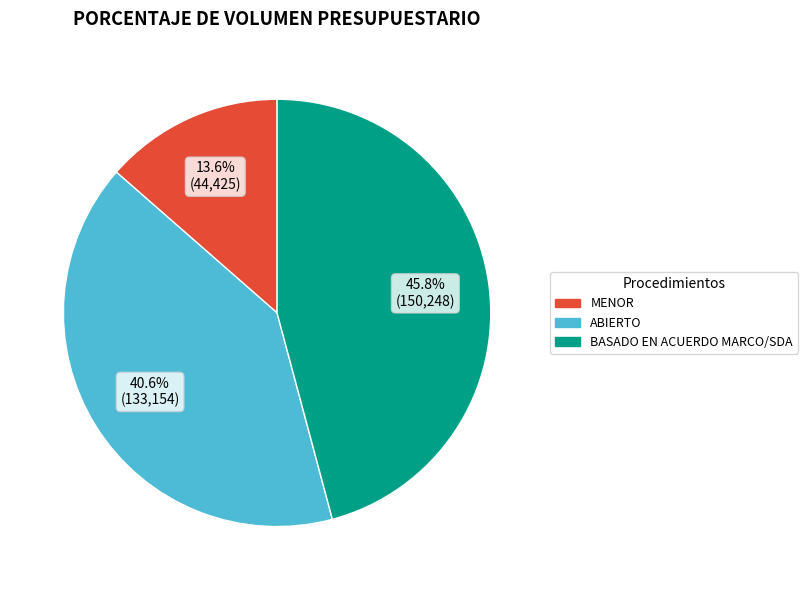

Do BASADO EN ACUERDO MARCO/SDA and ABIERTO together represent more than half of the pie?

Yes